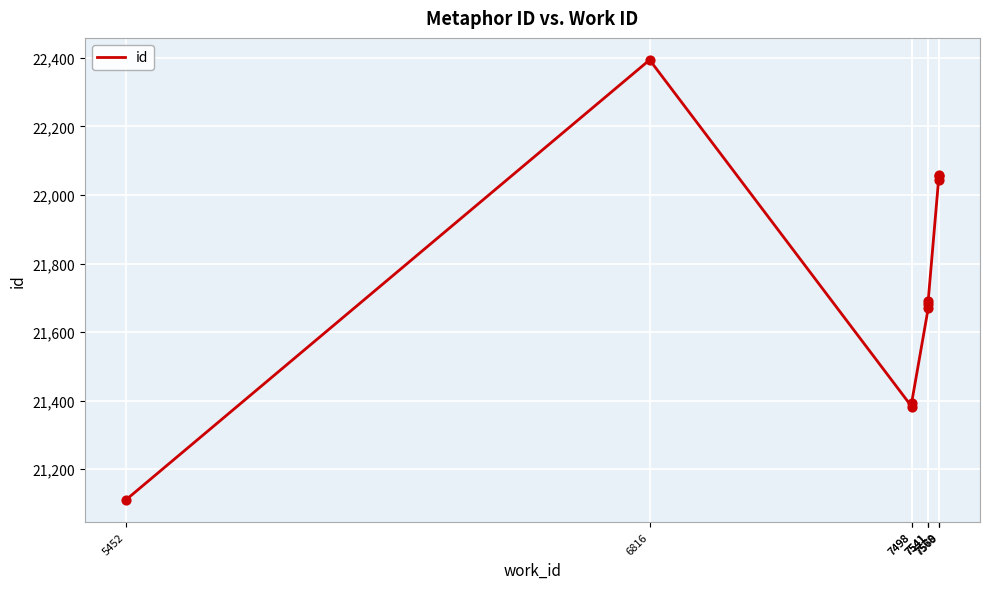

Between 7498 and 7569, which is larger?

7569